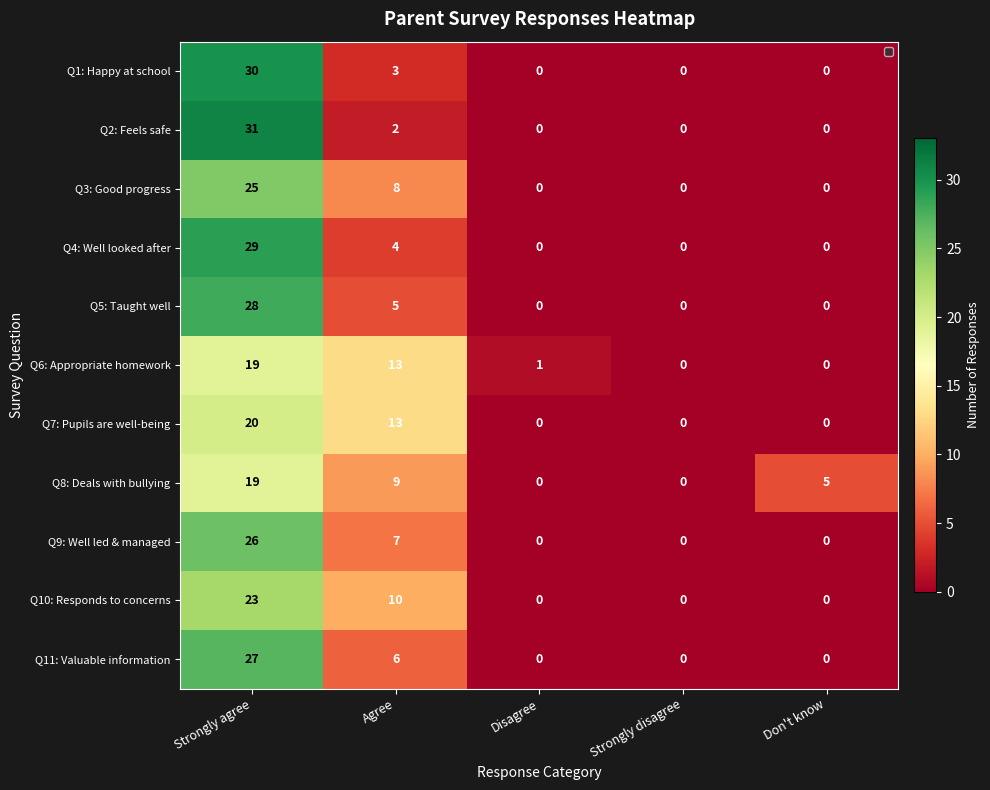

What is the average value of the Q9: Well led & managed series?

7